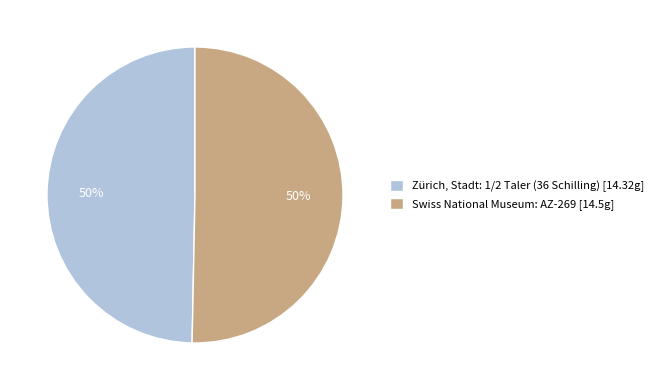

Approximately how many times larger is the value at Swiss National Museum: AZ-269 [14.5g] compared to Zürich, Stadt: 1/2 Taler (36 Schilling) [14.32g]?

1.0